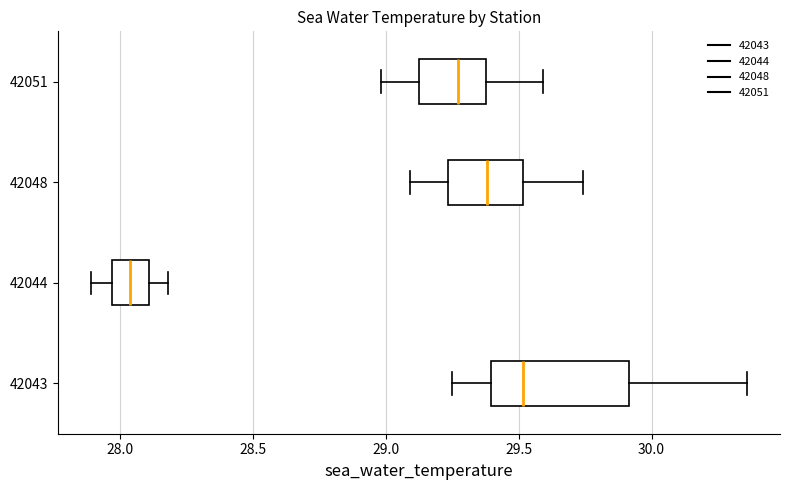

Where is the left edge of the box at y = 42044 on the x-axis? The values are not printed on the chart, so give them approximately, as read against the axis.

27.95